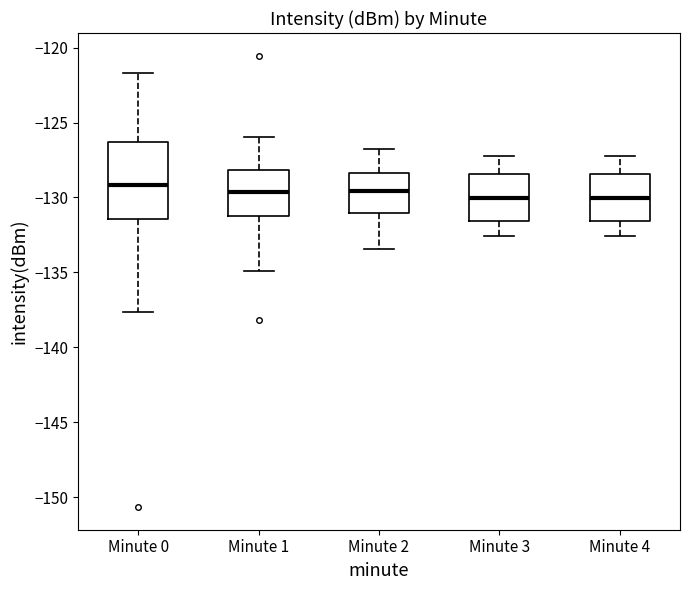

Reading left to right, transcribe this box plot: for each box, give where its median line is, the range the box spans, and where its two whiskers end, as read against the y-axis. The values are not printed on the chart, so give them approximately, as read against the axis.

Minute 0: median -129.0, box -131.5 to -126.5, whiskers -137.5 to -121.5
Minute 1: median -129.5, box -131.0 to -128.0, whiskers -135.0 to -126.0
Minute 2: median -129.5, box -131.0 to -128.5, whiskers -133.5 to -127.0
Minute 3: median -130.0, box -131.5 to -128.5, whiskers -132.5 to -127.0
Minute 4: median -130.0, box -131.5 to -128.5, whiskers -132.5 to -127.0